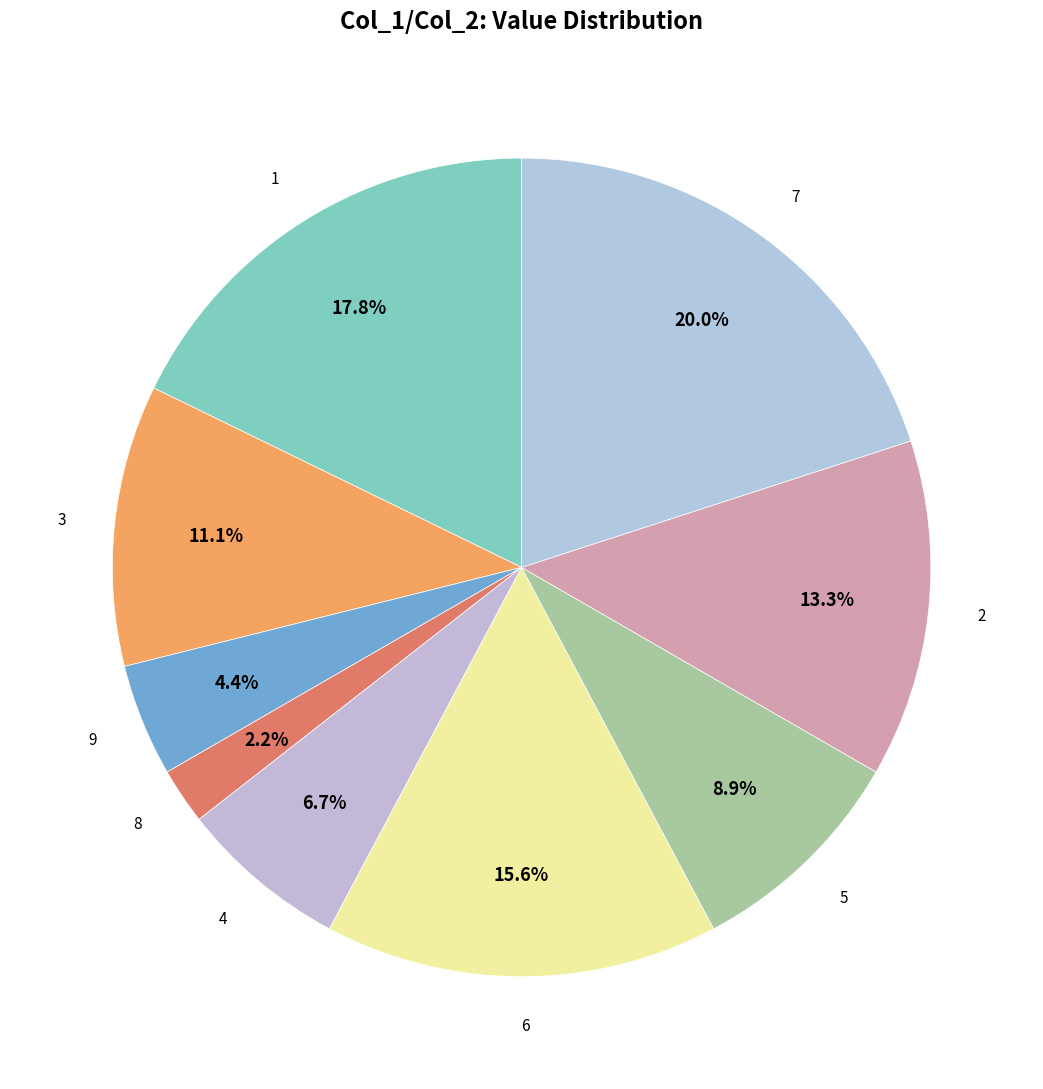

Count the number of slices in the pie.

9